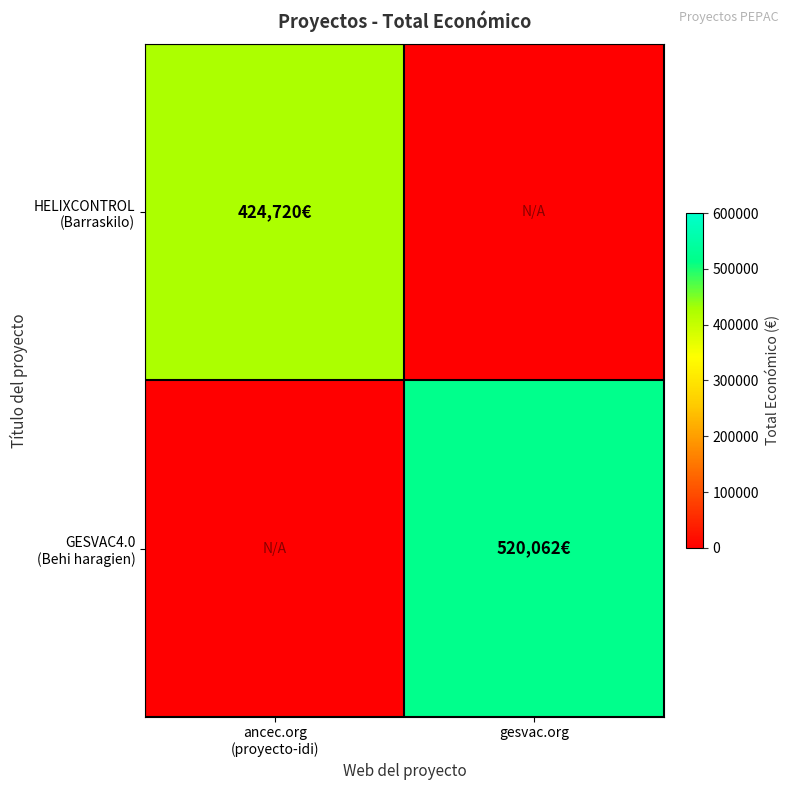

At how many categories does at least one series exceed 470874?

1